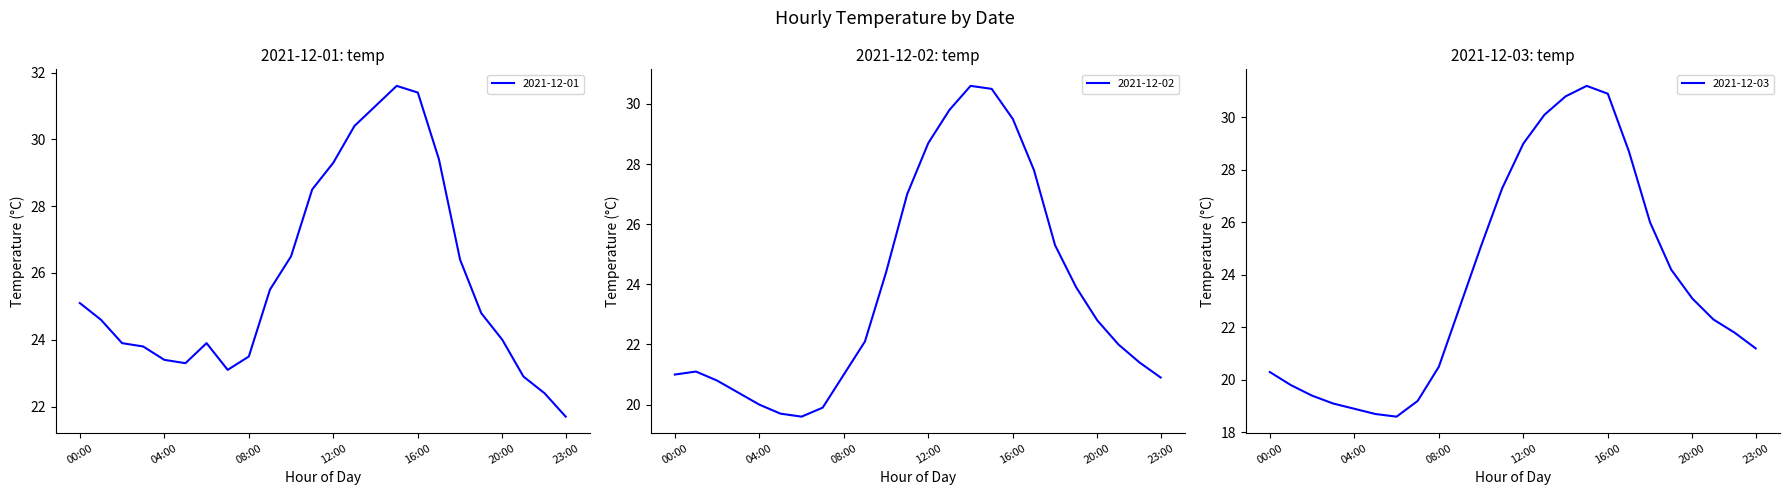

At which category is the sum across all series the highest?

15:00